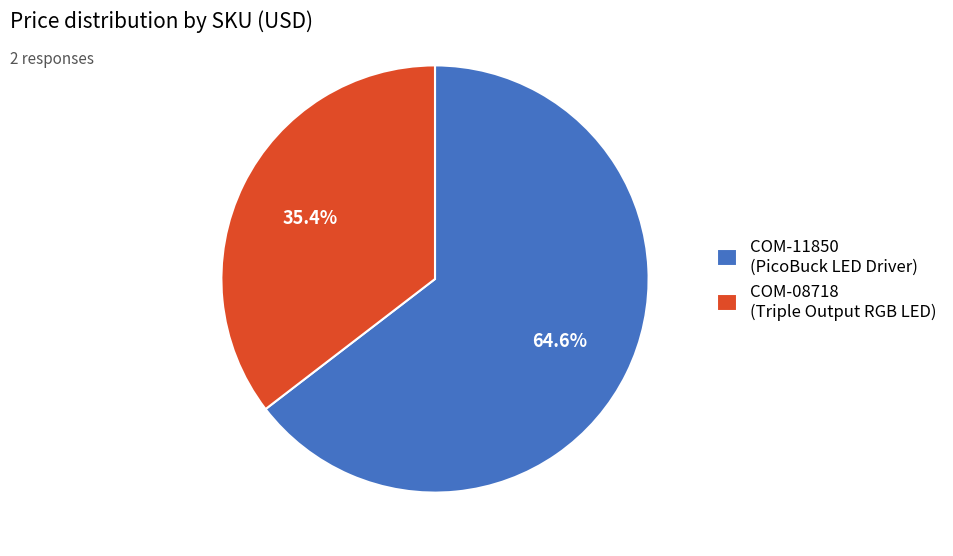

To the nearest percent, what percentage of the pie is COM-08718?

35%